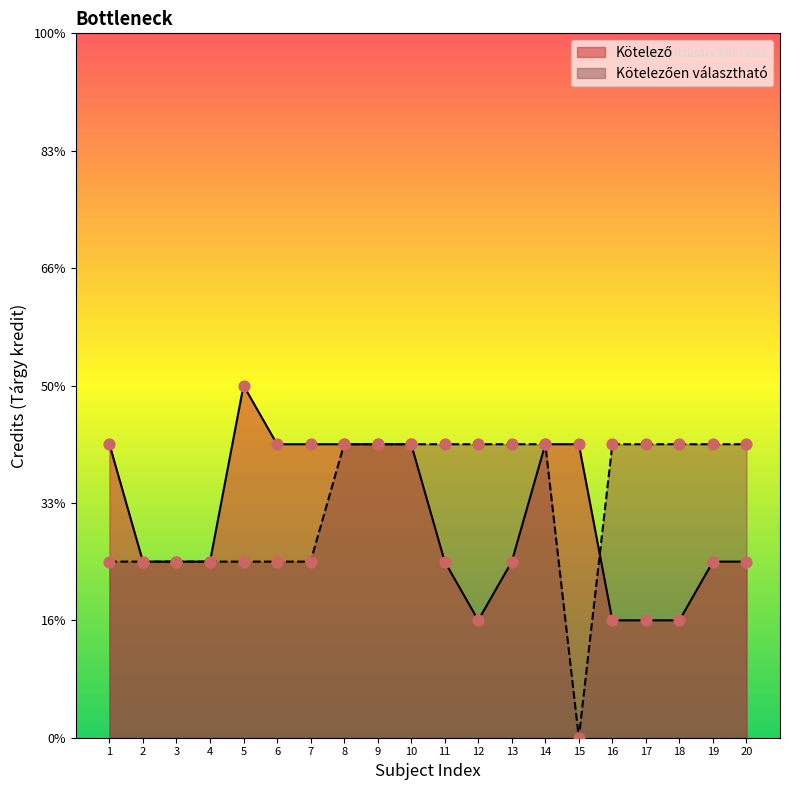

What are all the series names shown in the legend?

Kötelező, Kötelezően választható